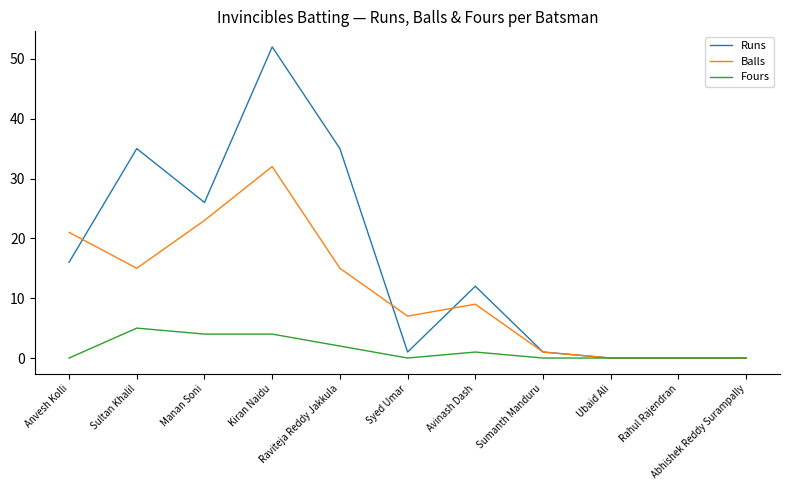

Which series has the largest total across all categories?

Runs